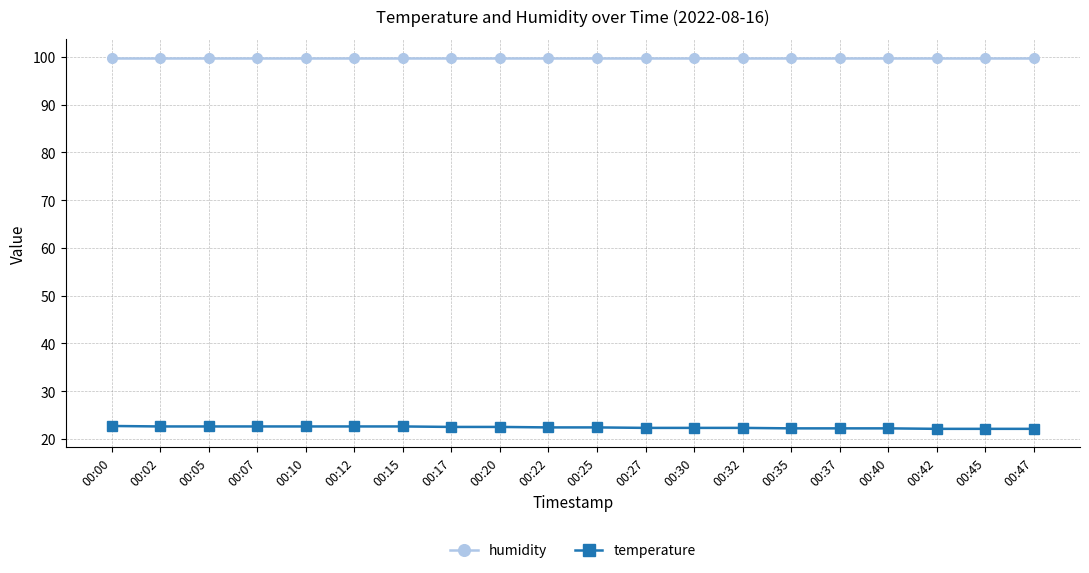

What is the total value across all series at 00:35?

122.1